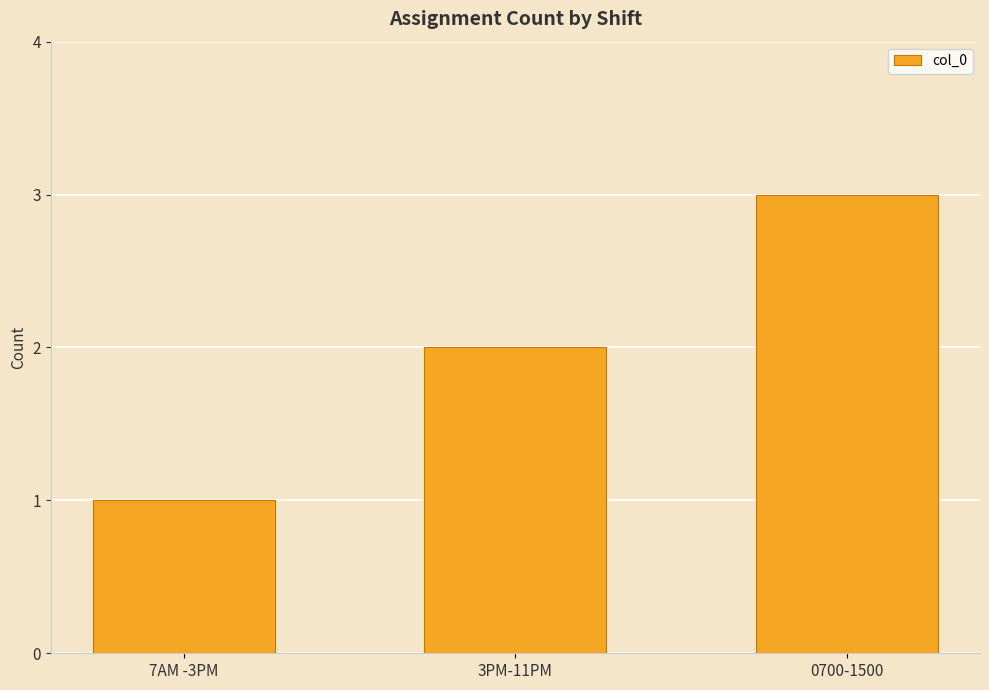

What is the difference between the values at 3PM-11PM and 7AM -3PM?

1